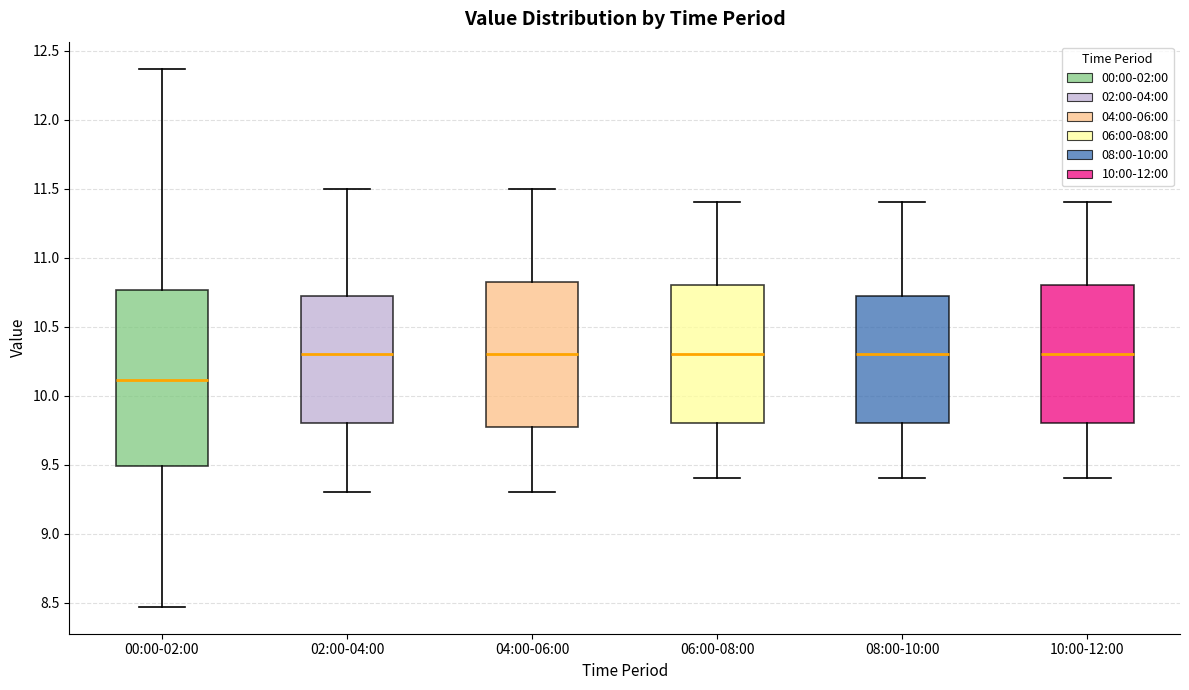

Comparing the boxes themselves (not the whiskers), which one is the tallest?

00:00-02:00